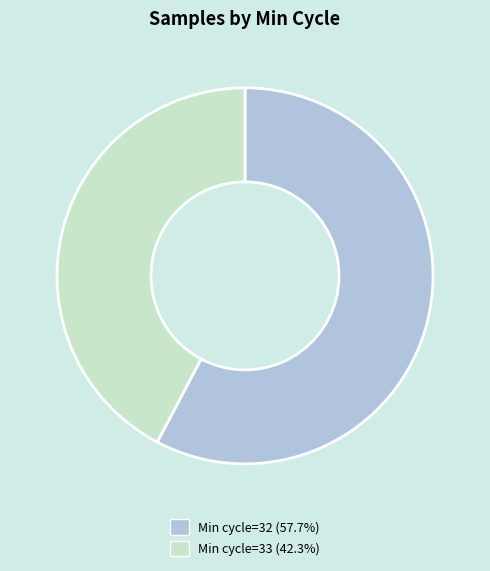

Does any single category account for the majority?

Yes